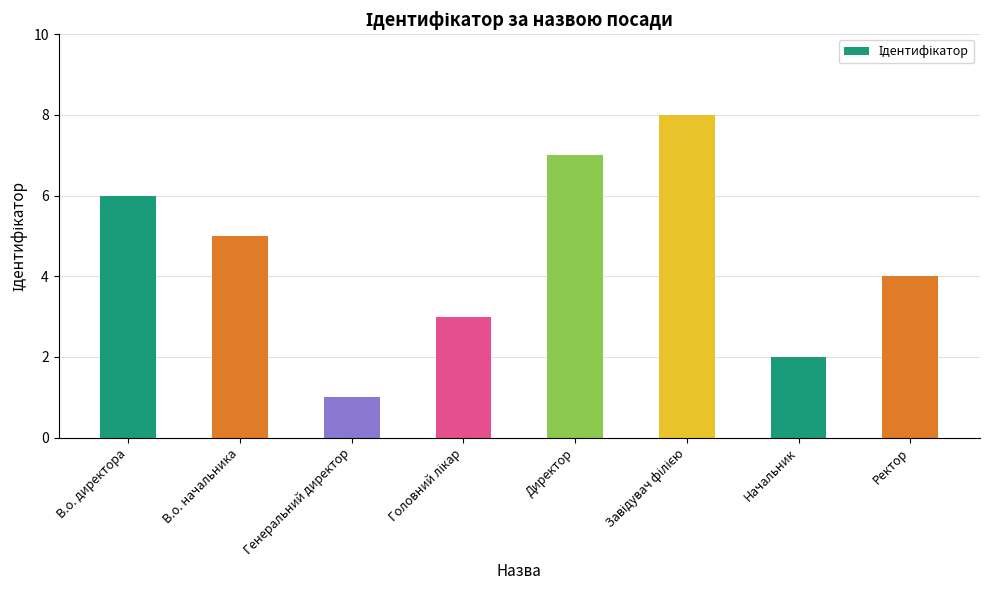

Does the chart contain stacked bars?

No